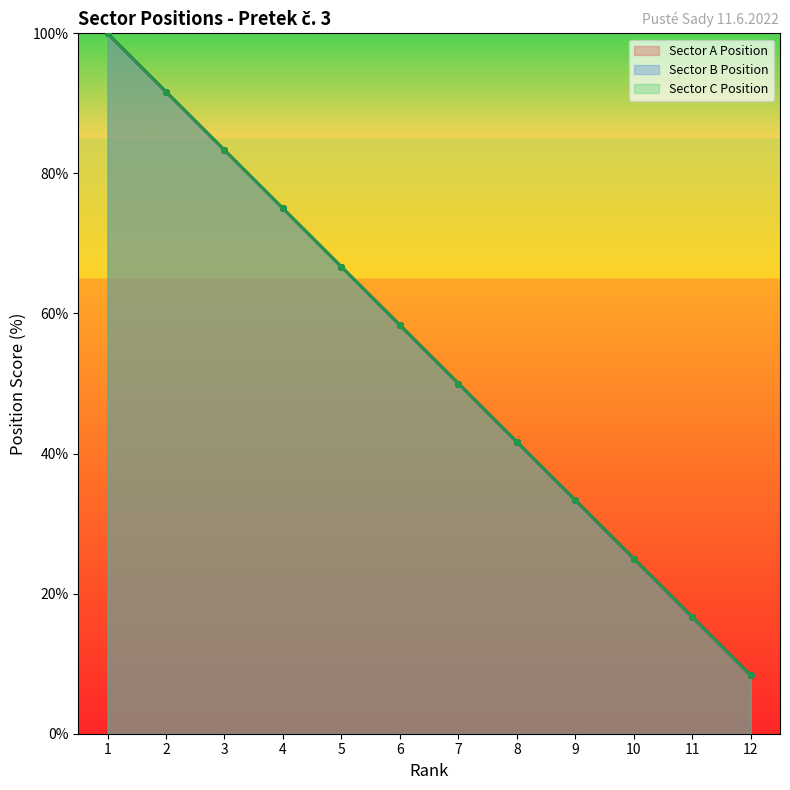

What is the value of the Sector C Position point at the 3rd from the left?

83.3